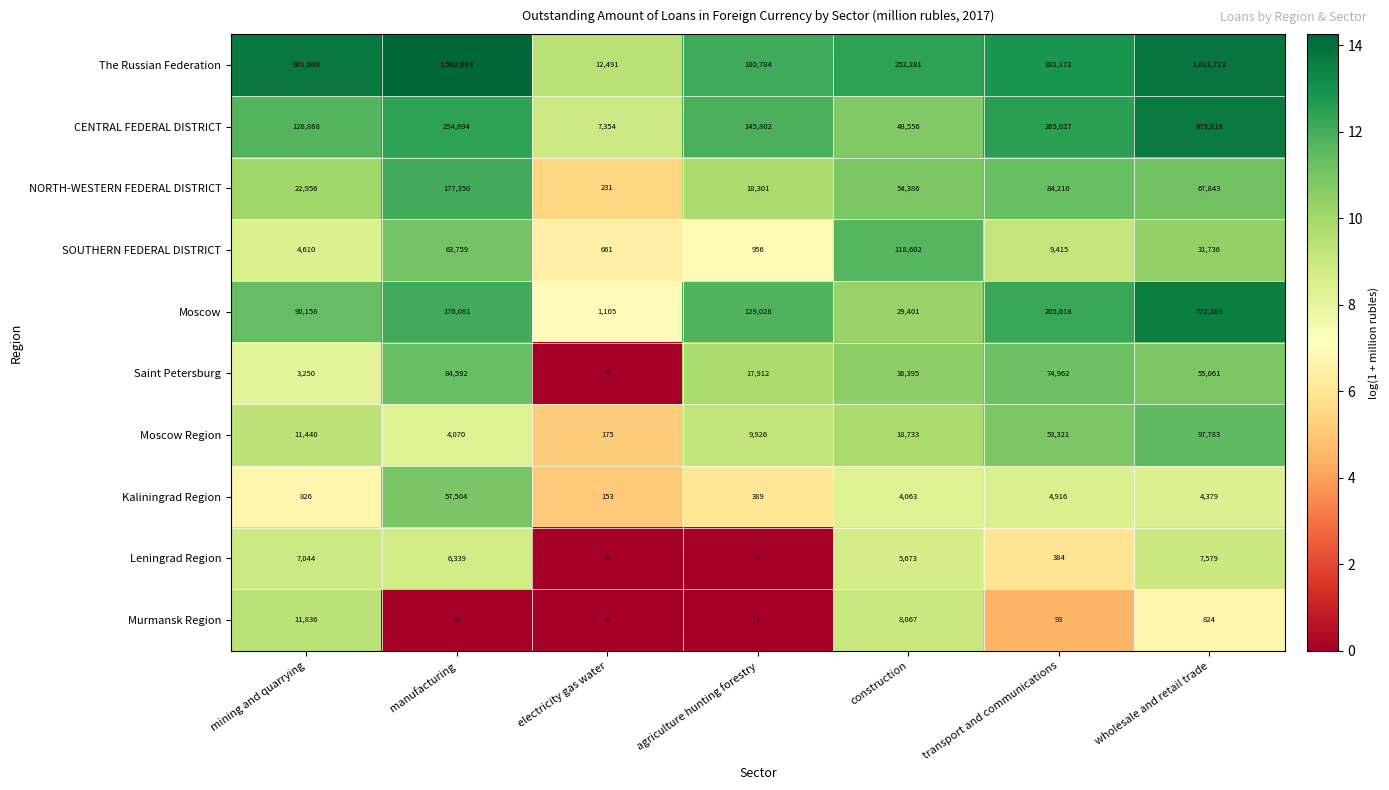

True or false: The Russian Federation has a value of 352926 at manufacturing.

False